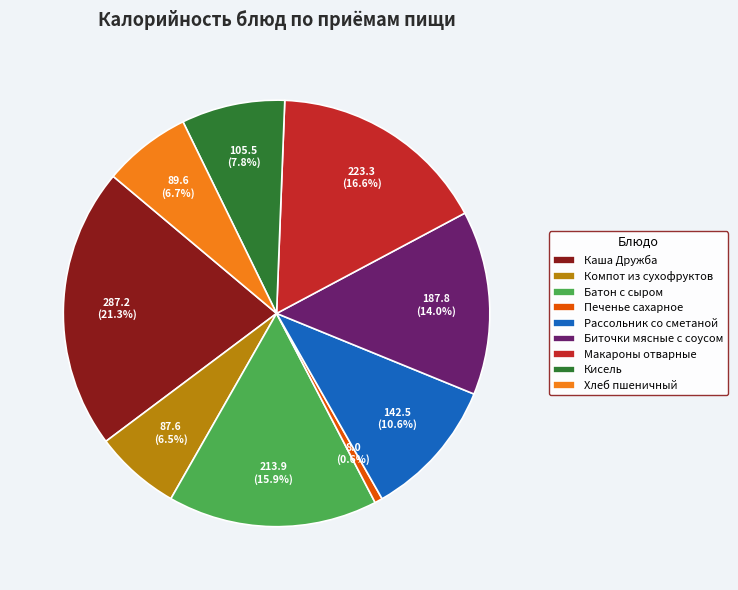

To the nearest percent, what portion does Хлеб пшеничный represent?

7%